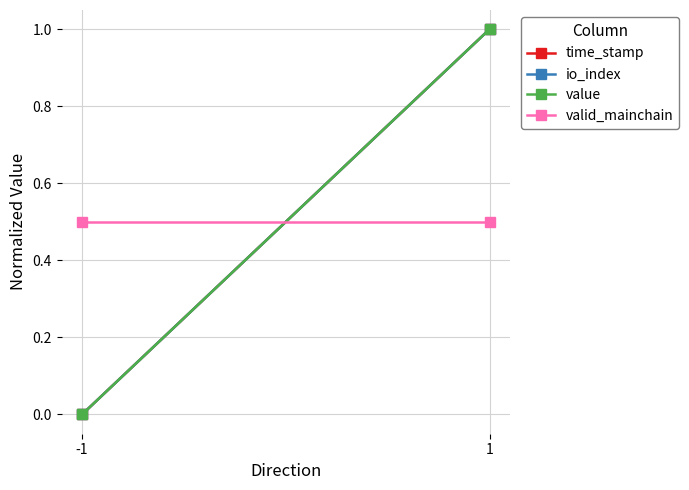

Rank the series by their maximum value, from highest to lowest.

time_stamp, io_index, value, valid_mainchain